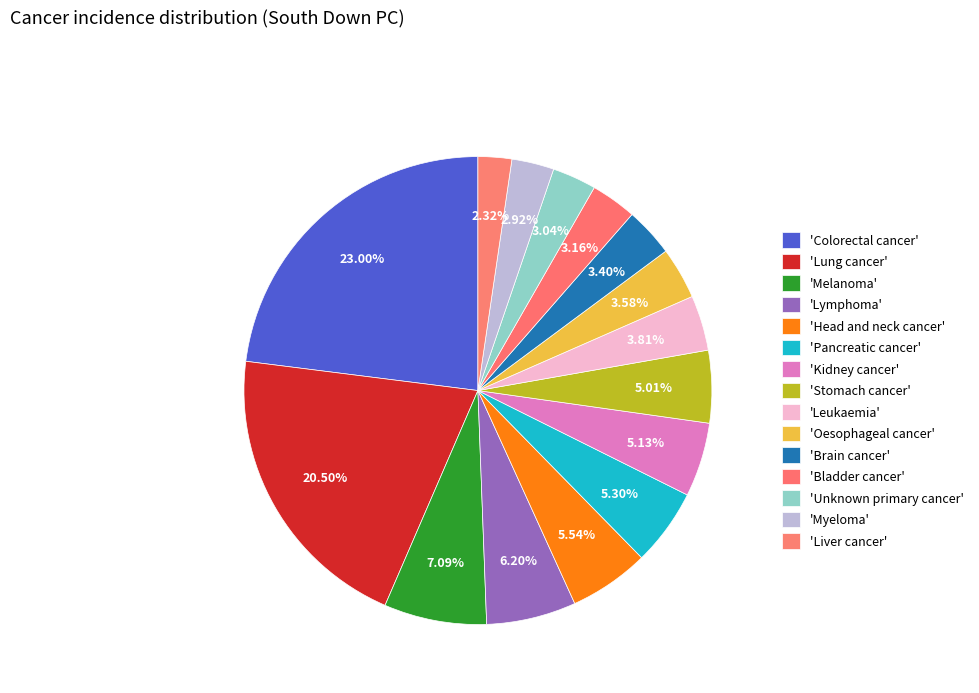

Count the number of slices in the pie.

15